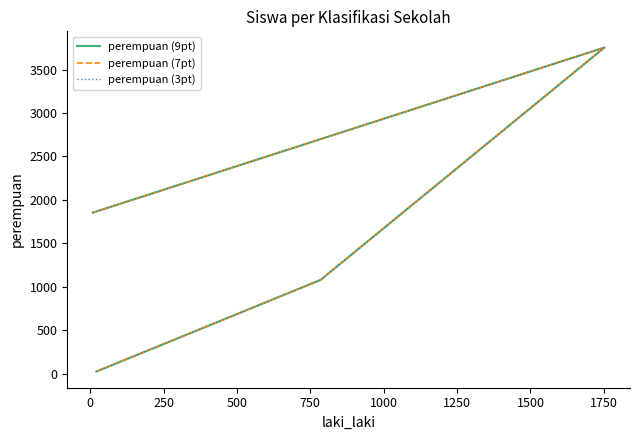

What is the maximum value for perempuan (7pt)?

3753